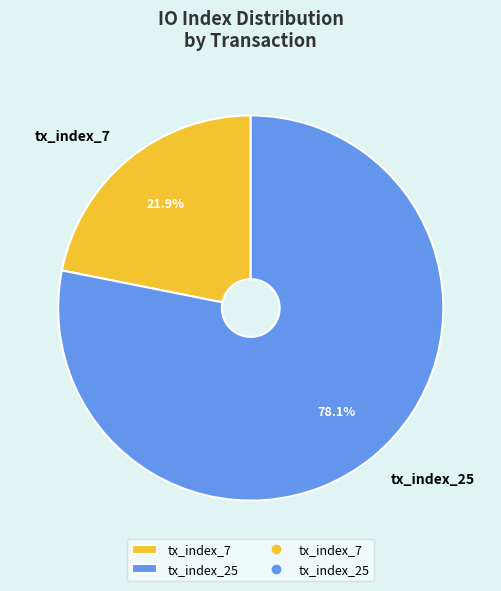

Which category has the smallest portion of the pie?

tx_index_7